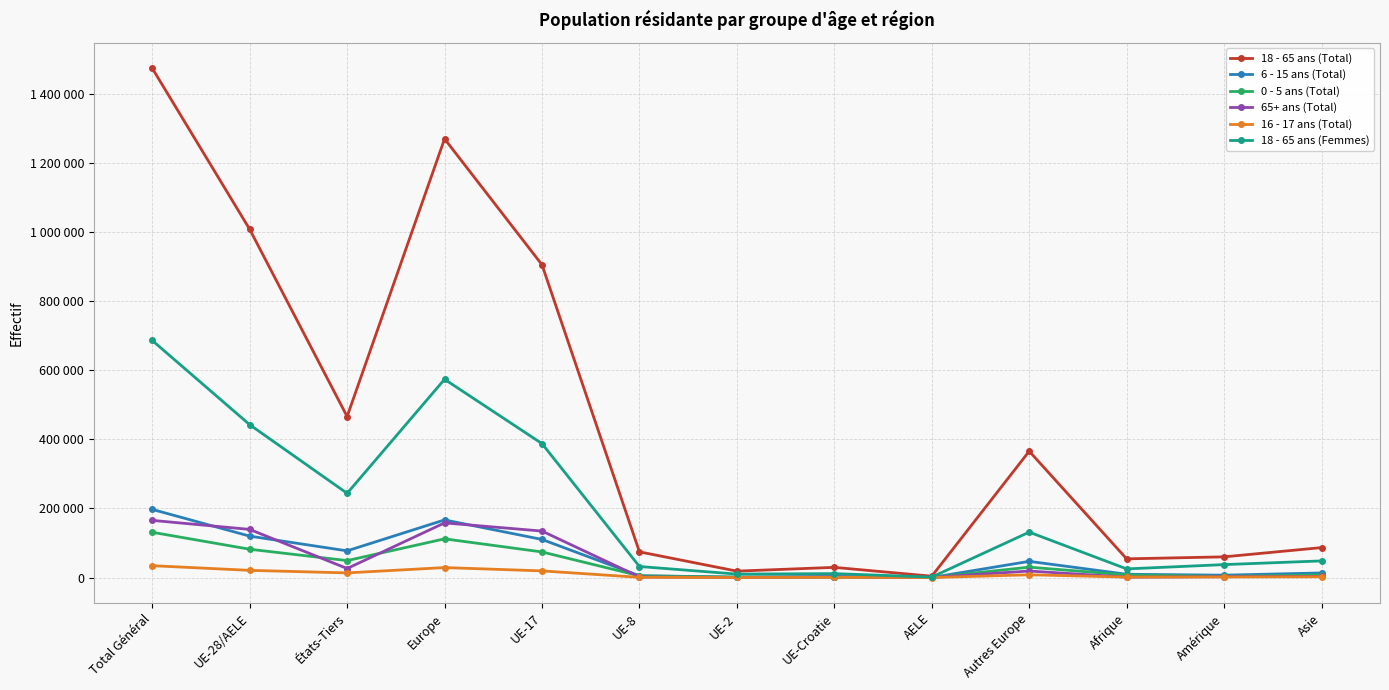

Which series has the widest spread of values?

18 - 65 ans (Total)